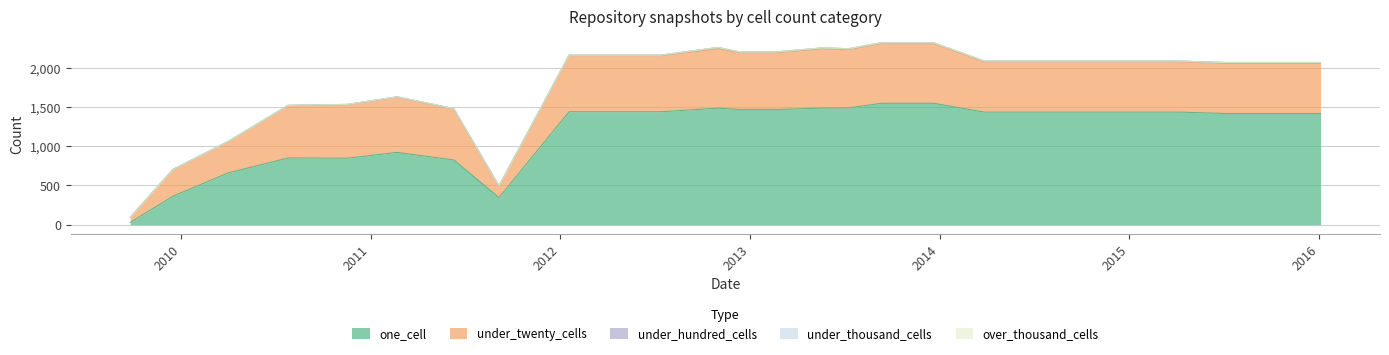

At which category is the sum across all series the highest?

2013-09-10